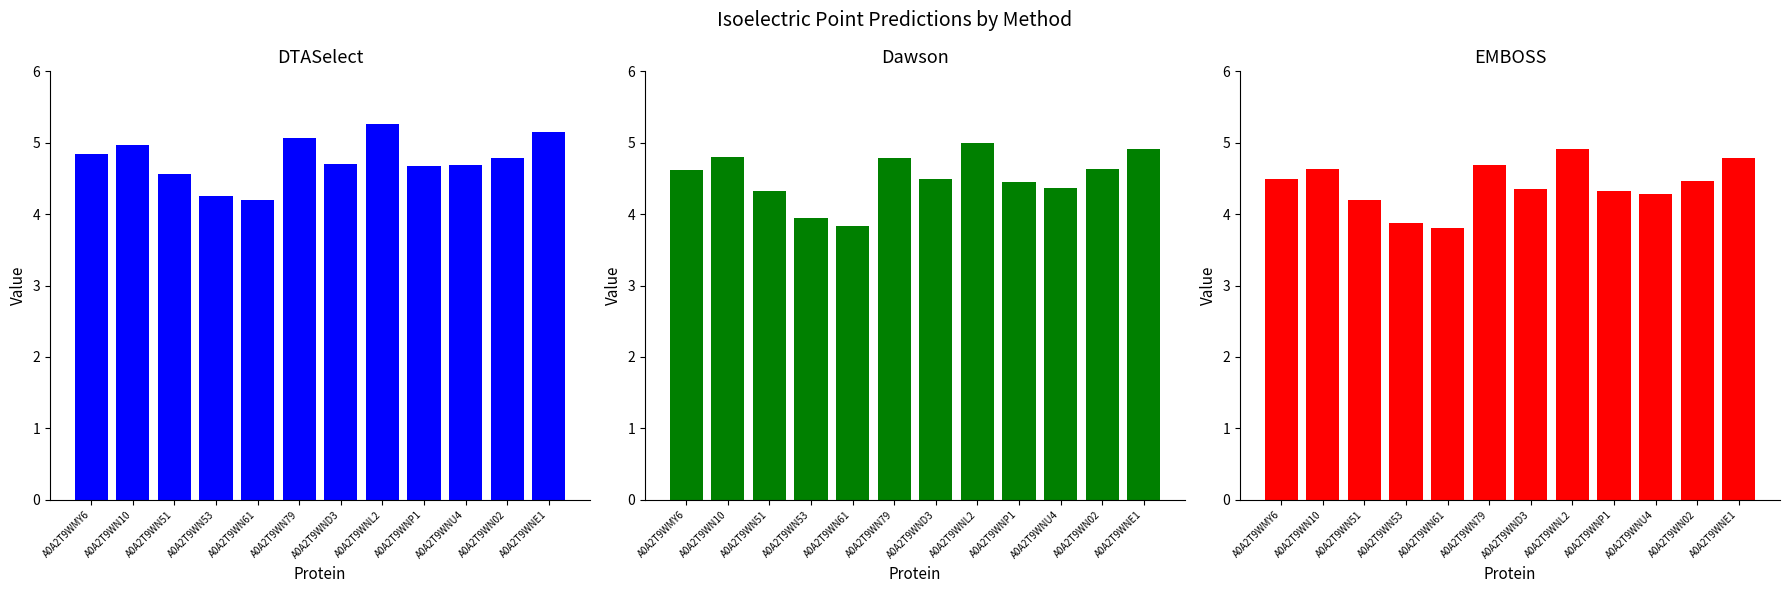

Does the chart contain any negative values?

No